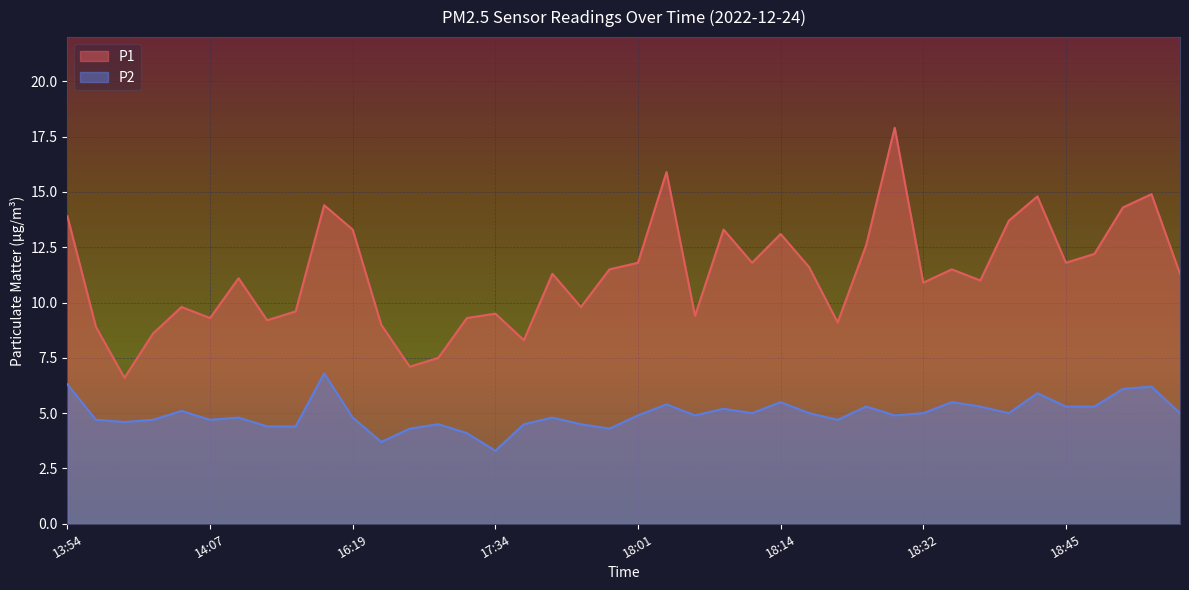

True or false: P2 and P1 cross at least once.

False